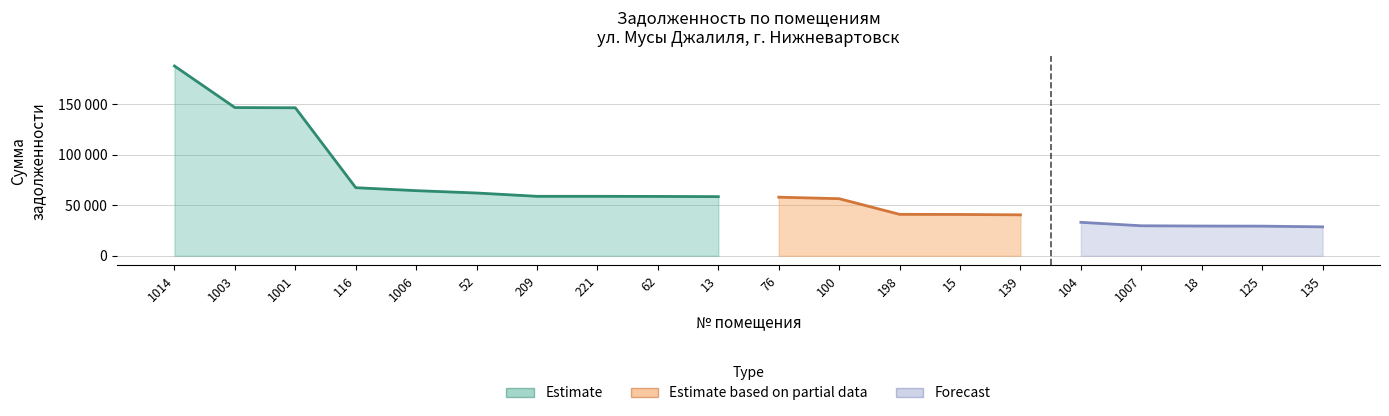

True or false: there are more than 0 points higher than both neighbors.

False